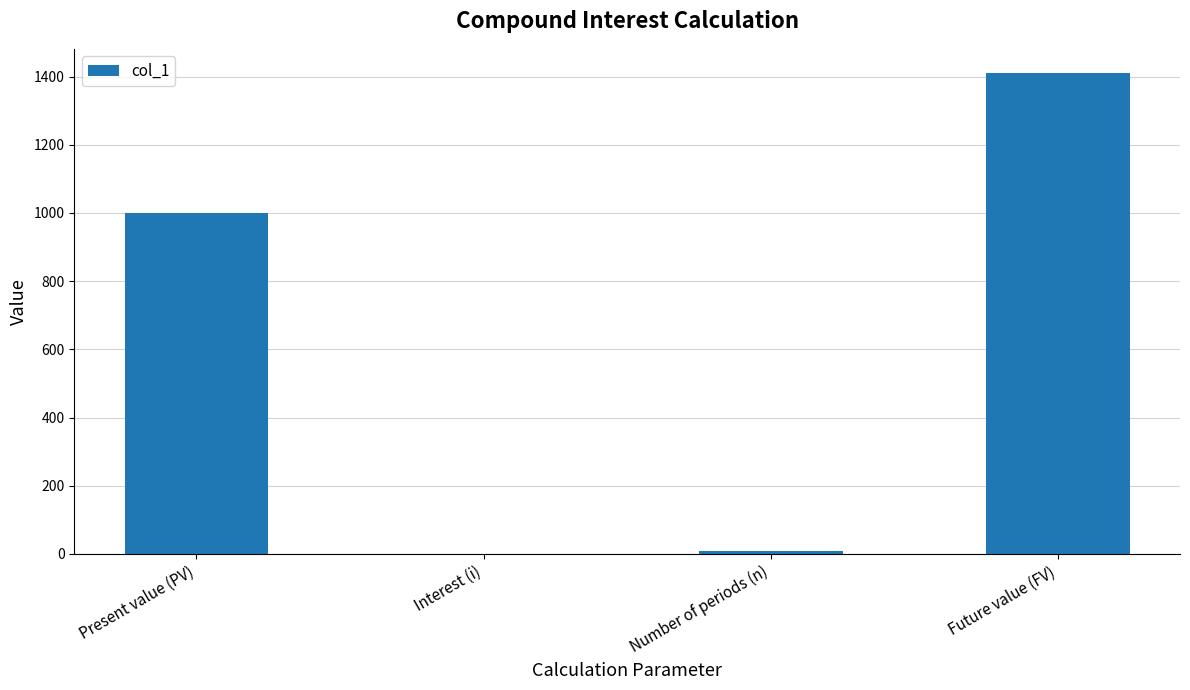

What is the greatest value displayed?

1410.6